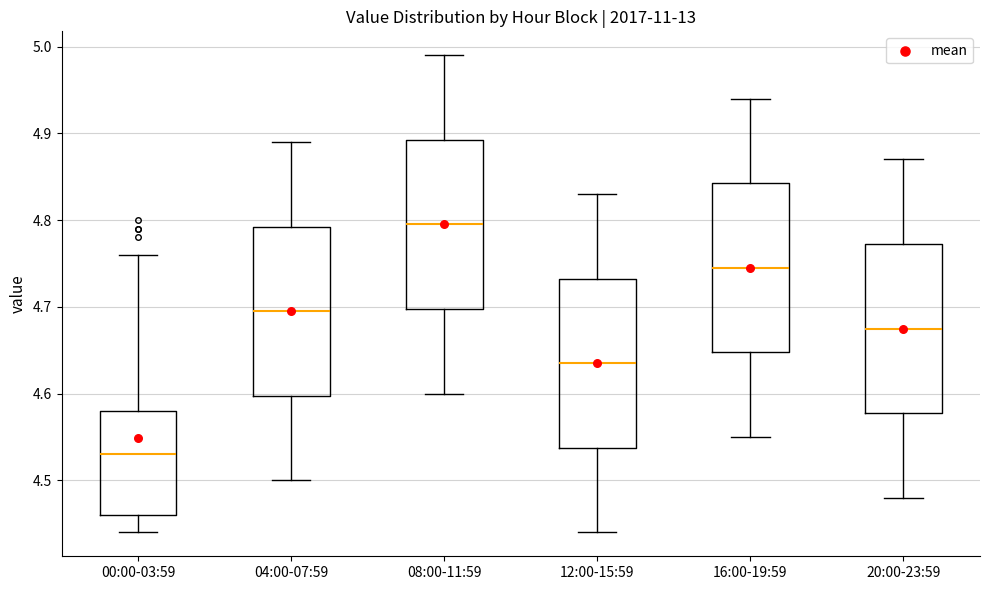

Which box's median line is the highest?

08:00-11:59